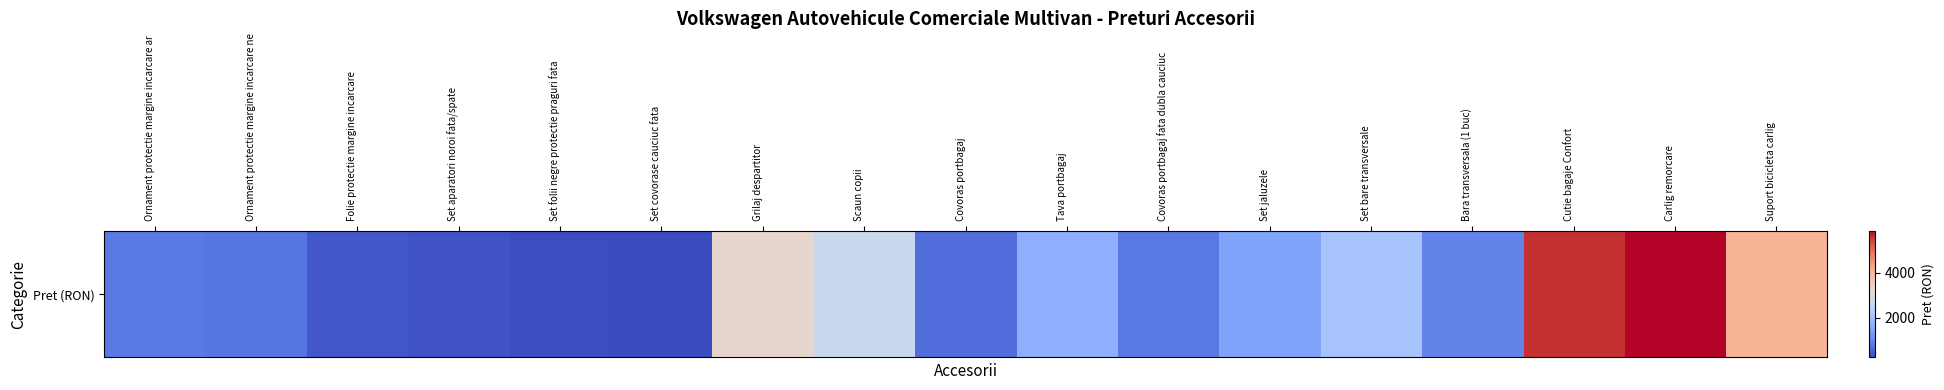

Reading left to right, list all the values displayed in this chart.

Ornament protectie margine incarcare ar=821.1	Ornament protectie margine incarcare ne=763.1	Folie protectie margine incarcare=376.8	Set aparatori noroi fata/spate=323.1	Set folii negre protectie praguri fata=243.7	Set covorase cauciuc fata=218.8	Grilaj despartitor=3277.0	Scaun copii=2677.2	Covoras portbagaj=653.9	Tava portbagaj=1644.0	Covoras portbagaj fata dubla cauciuc=804.8	Set jaluzele=1442.9	Set bare transversale=2044.9	Bara transversala (1 buc)=959.3	Cutie bagaje Confort=5631.4	Carlig remorcare=5883.6	Suport bicicleta carlig=4029.2